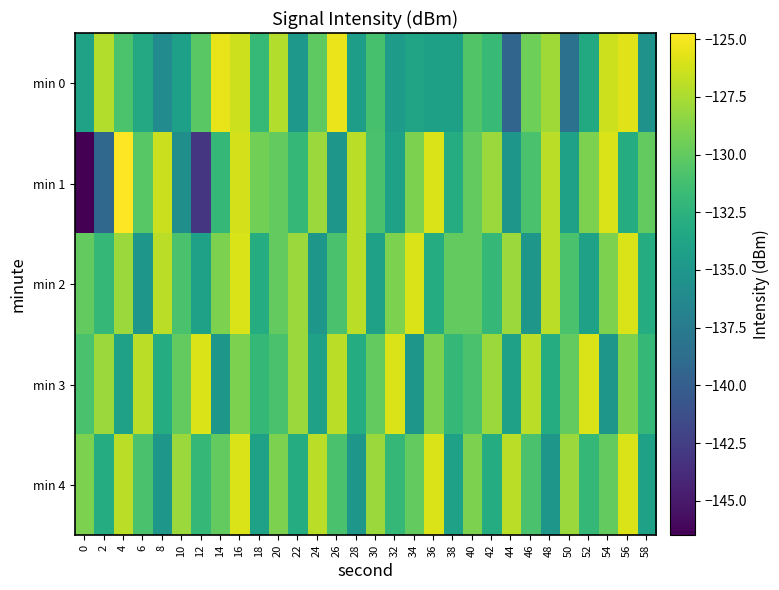

Reading left to right, transcribe all the data shown in this chart.

min 0: 0=-133.9	2=-127.2	4=-130.9	6=-133.3	8=-136.0	10=-134.2	12=-130.3	14=-125.4	16=-126.4	18=-131.9	20=-127.2	22=-134.9	24=-130.1	26=-125.4	28=-134.4	30=-131.1	32=-134.5	34=-133.8	36=-134.1	38=-134.1	40=-130.7	42=-131.8	44=-139.4	46=-129.6	48=-127.9	50=-138.4	52=-133.3	54=-126.4	56=-125.7	58=-135.3
min 1: 0=-146.5	2=-139.2	4=-124.7	6=-130.4	8=-126.5	10=-135.6	12=-143.1	14=-132.0	16=-126.2	18=-129.4	20=-130.0	22=-132.0	24=-128.0	26=-135.0	28=-127.0	30=-131.0	32=-134.0	34=-129.0	36=-126.0	38=-133.0	40=-130.0	42=-128.0	44=-135.0	46=-131.0	48=-127.0	50=-134.0	52=-129.0	54=-126.0	56=-133.0	58=-130.0
min 2: 0=-130.0	2=-132.0	4=-128.0	6=-135.0	8=-127.0	10=-131.0	12=-134.0	14=-129.0	16=-126.0	18=-133.0	20=-130.0	22=-128.0	24=-135.0	26=-131.0	28=-127.0	30=-134.0	32=-129.0	34=-126.0	36=-133.0	38=-130.0	40=-130.0	42=-132.0	44=-128.0	46=-135.0	48=-127.0	50=-131.0	52=-134.0	54=-129.0	56=-126.0	58=-133.0
min 3: 0=-131.0	2=-128.0	4=-134.0	6=-127.0	8=-133.0	10=-130.0	12=-126.0	14=-135.0	16=-129.0	18=-132.0	20=-131.0	22=-128.0	24=-134.0	26=-127.0	28=-133.0	30=-130.0	32=-126.0	34=-135.0	36=-129.0	38=-132.0	40=-131.0	42=-128.0	44=-134.0	46=-127.0	48=-133.0	50=-130.0	52=-126.0	54=-135.0	56=-129.0	58=-132.0
min 4: 0=-129.0	2=-133.0	4=-127.0	6=-131.0	8=-135.0	10=-128.0	12=-132.0	14=-130.0	16=-126.0	18=-134.0	20=-129.0	22=-133.0	24=-127.0	26=-131.0	28=-135.0	30=-128.0	32=-132.0	34=-130.0	36=-126.0	38=-134.0	40=-129.0	42=-133.0	44=-127.0	46=-131.0	48=-135.0	50=-128.0	52=-132.0	54=-130.0	56=-126.0	58=-134.0